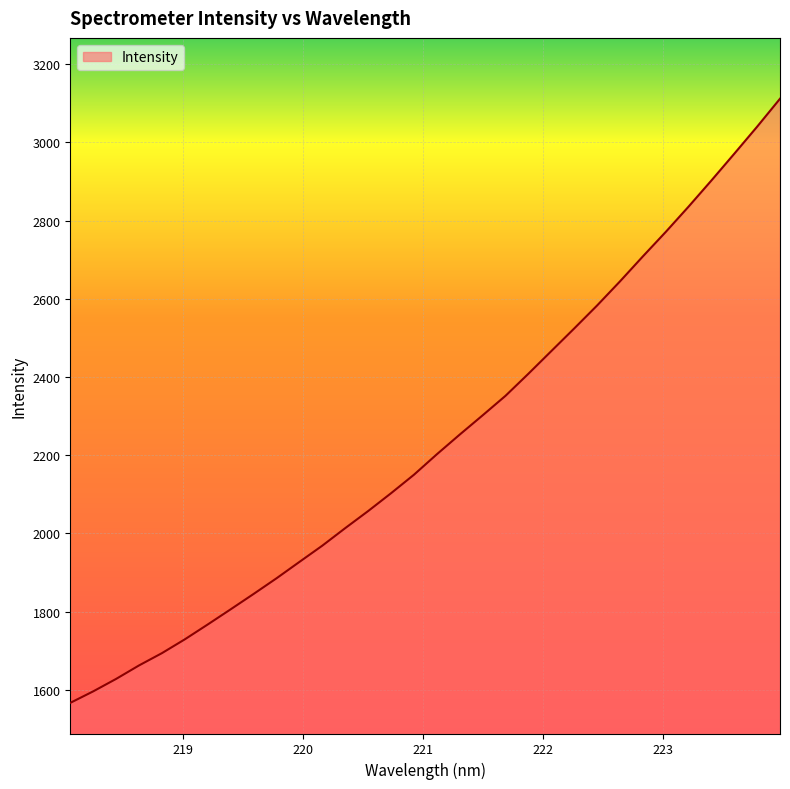

What is the difference between the maximum and minimum values?

1544.9